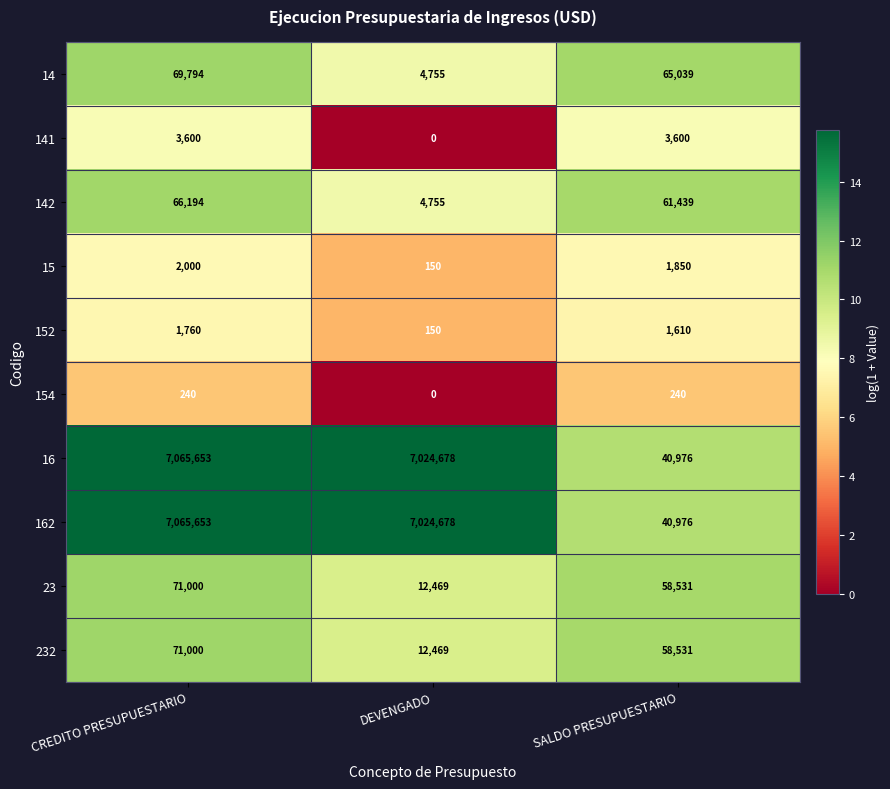

Is the value of 23 at DEVENGADO greater than the value of 141 at DEVENGADO?

Yes